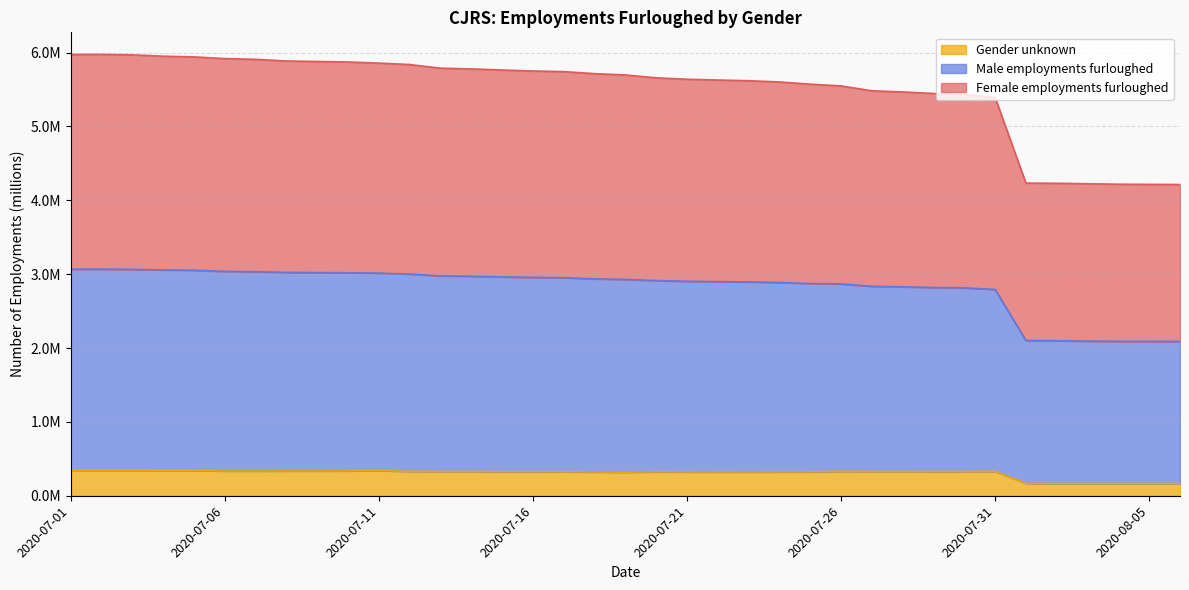

The value of Gender unknown at 2020-07-24 is 0.1. True or false?

False